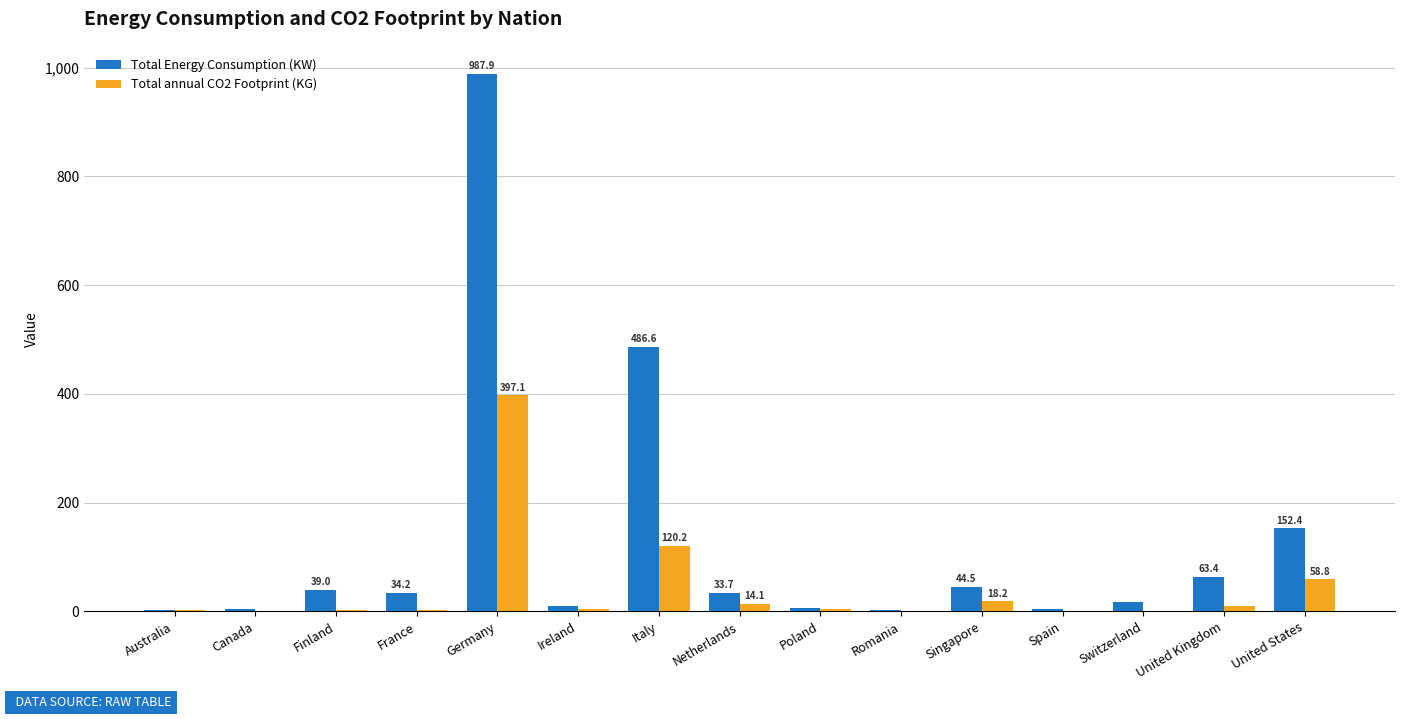

Which series has the largest total across all categories?

Total Energy Consumption (KW)